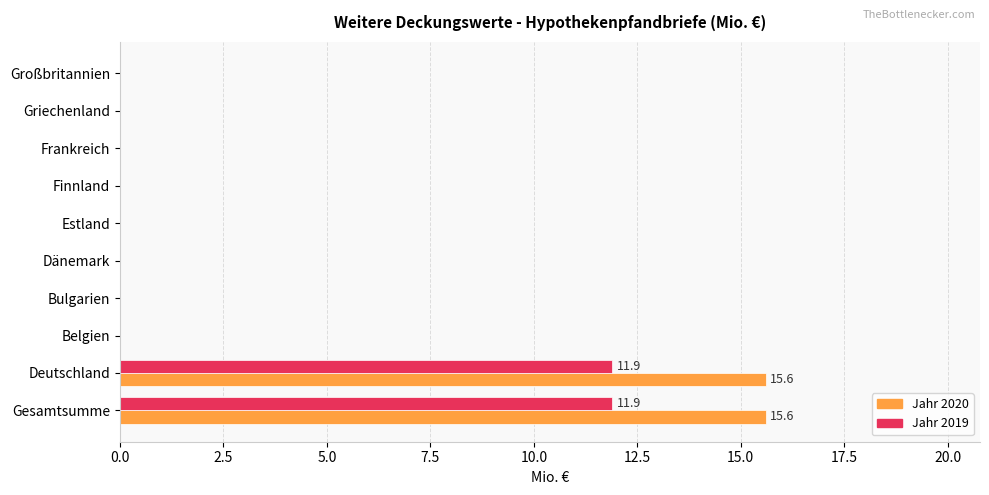

What is the greatest value displayed?

15.6